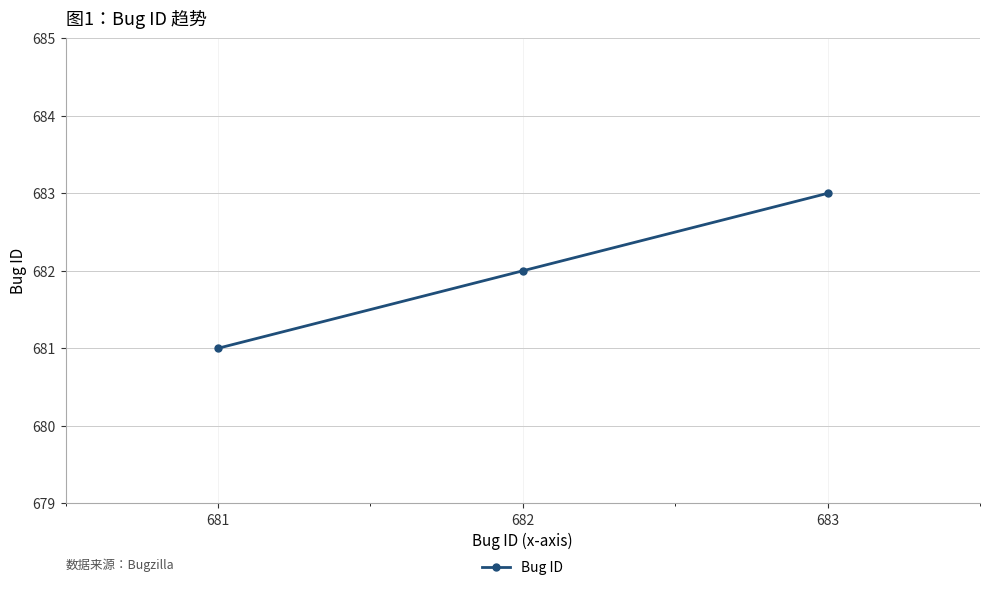

What is the value of the 2nd point from the left?

682